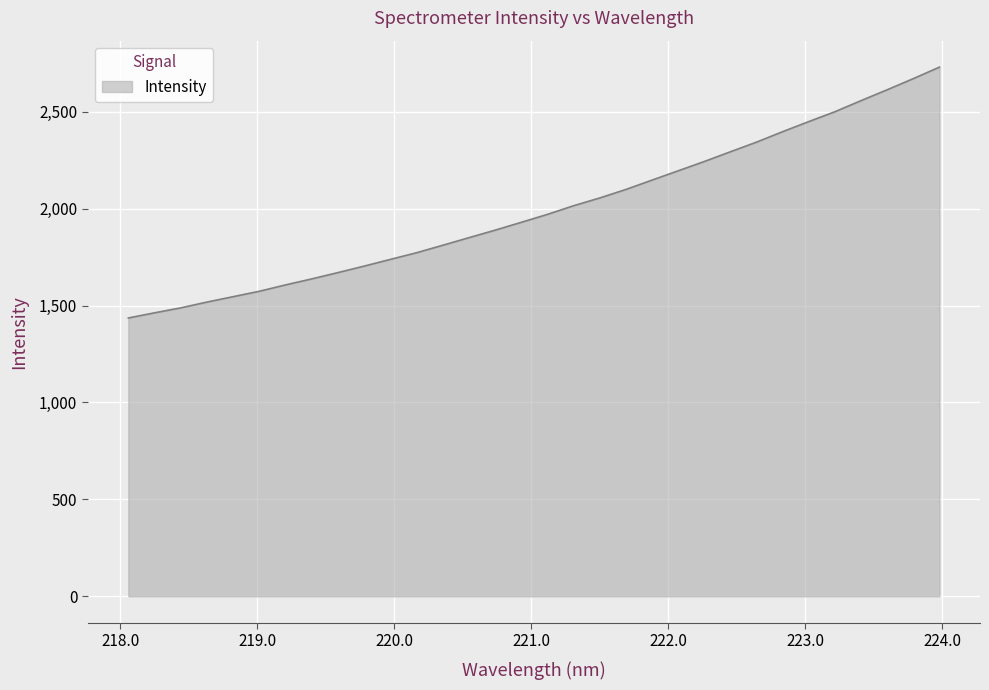

Does the chart have visible grid lines?

Yes